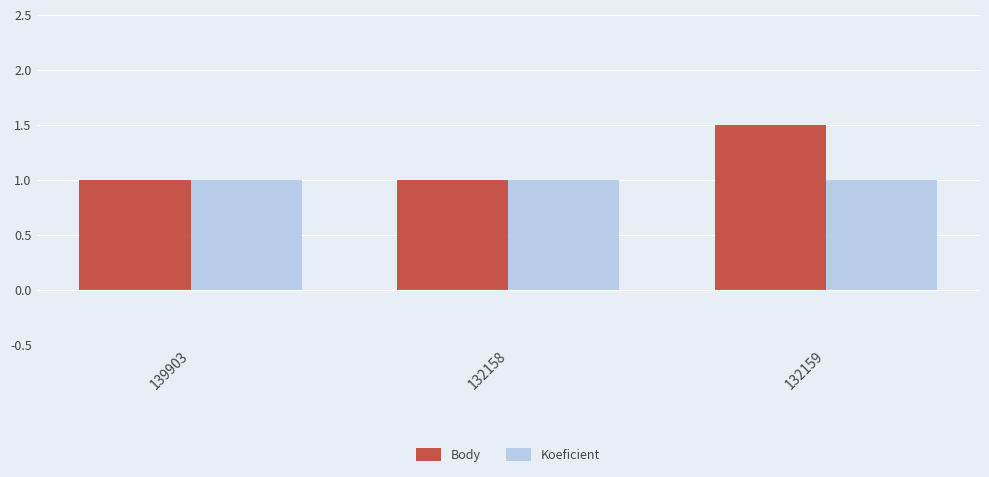

The Koeficient series shows 0.3 at 132158. True or false?

False